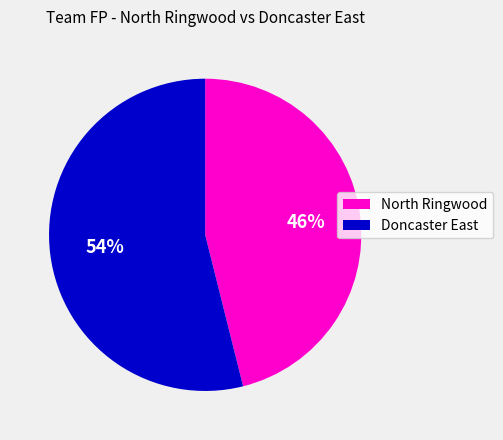

What is the majority slice?

Doncaster East